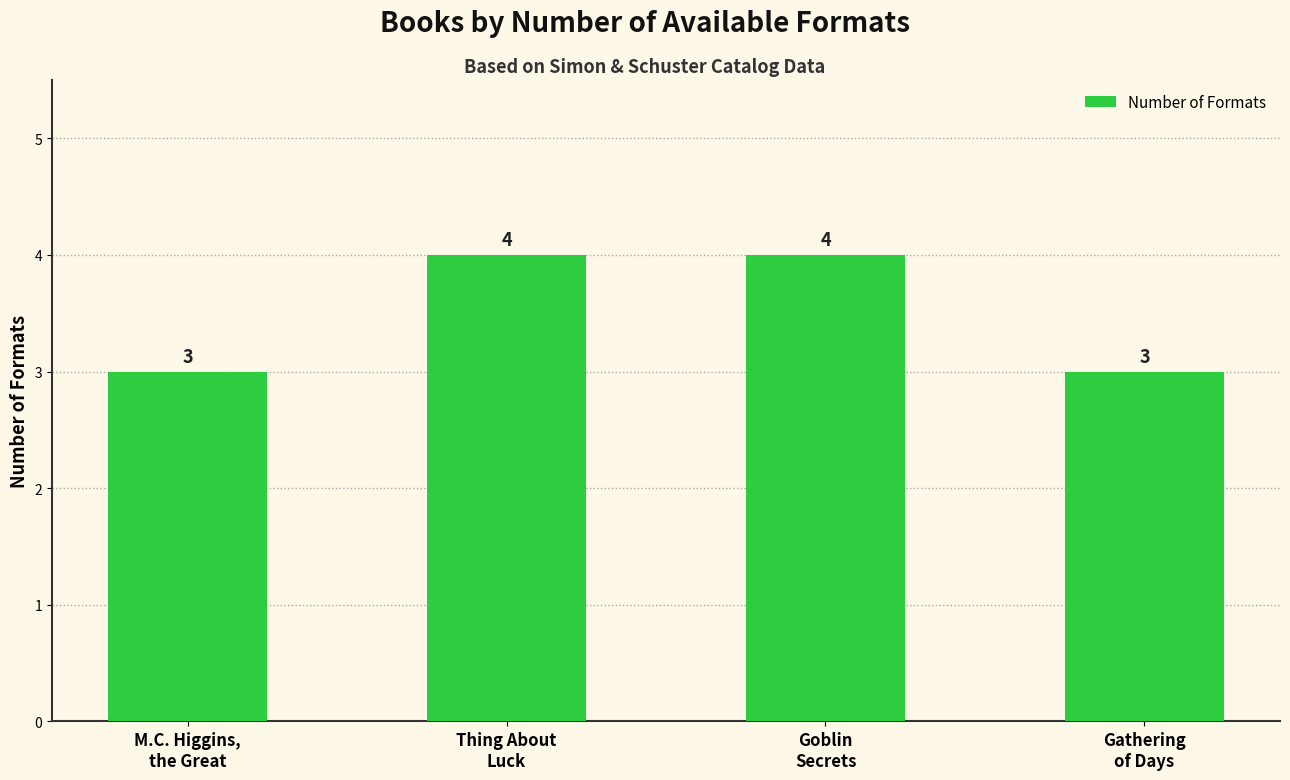

What is the average value?

4